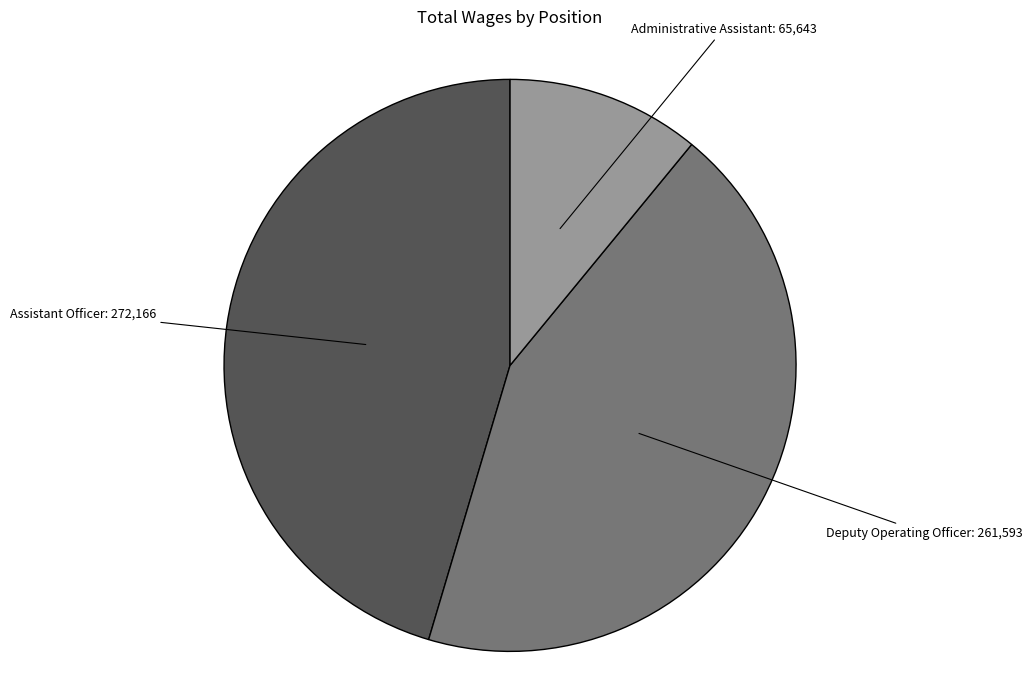

How many segments does this pie chart have?

3